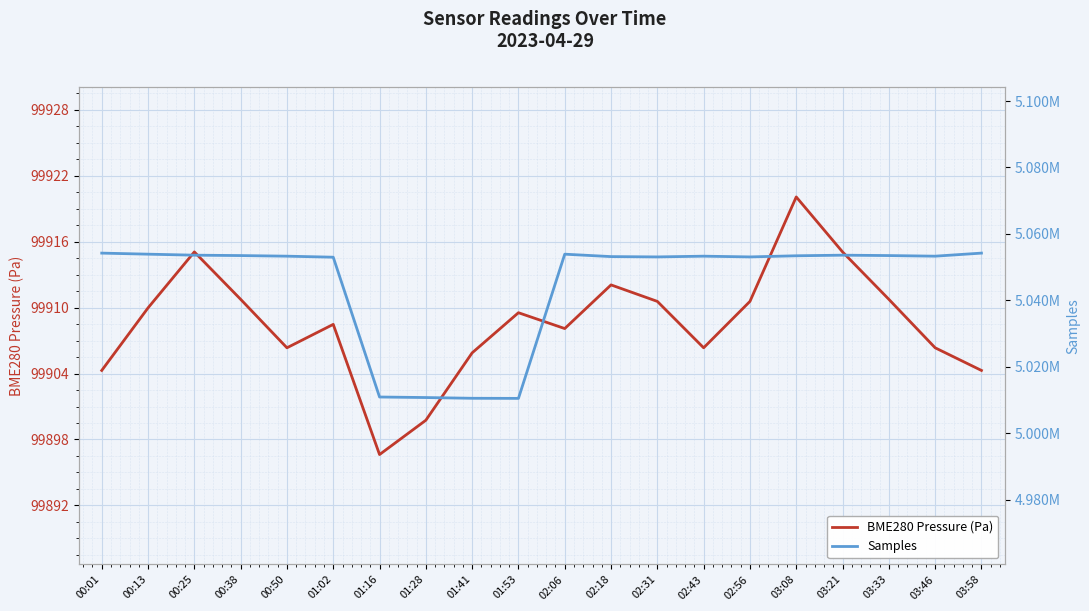

Reading left to right, transcribe all the data shown in this chart.

BME280 Pressure (Pa): 00:01=99904.3	00:13=99910.0	00:25=99915.1	00:38=99910.8	00:50=99906.3	01:02=99908.5	01:16=99896.6	01:28=99899.8	01:41=99905.9	01:53=99909.5	02:06=99908.1	02:18=99912.1	02:31=99910.6	02:43=99906.3	02:56=99910.6	03:08=99920.1	03:21=99915.1	03:33=99910.8	03:46=99906.3	03:58=99904.3
Samples: 00:01=5054218.0	00:13=5053898.0	00:25=5053596.0	00:38=5053479.0	00:50=5053295.0	01:02=5052988.0	01:16=5010905.0	01:28=5010744.0	01:41=5010523.0	01:53=5010491.0	02:06=5053896.0	02:18=5053167.0	02:31=5053073.0	02:43=5053295.0	02:56=5053073.0	03:08=5053415.0	03:21=5053596.0	03:33=5053479.0	03:46=5053295.0	03:58=5054218.0